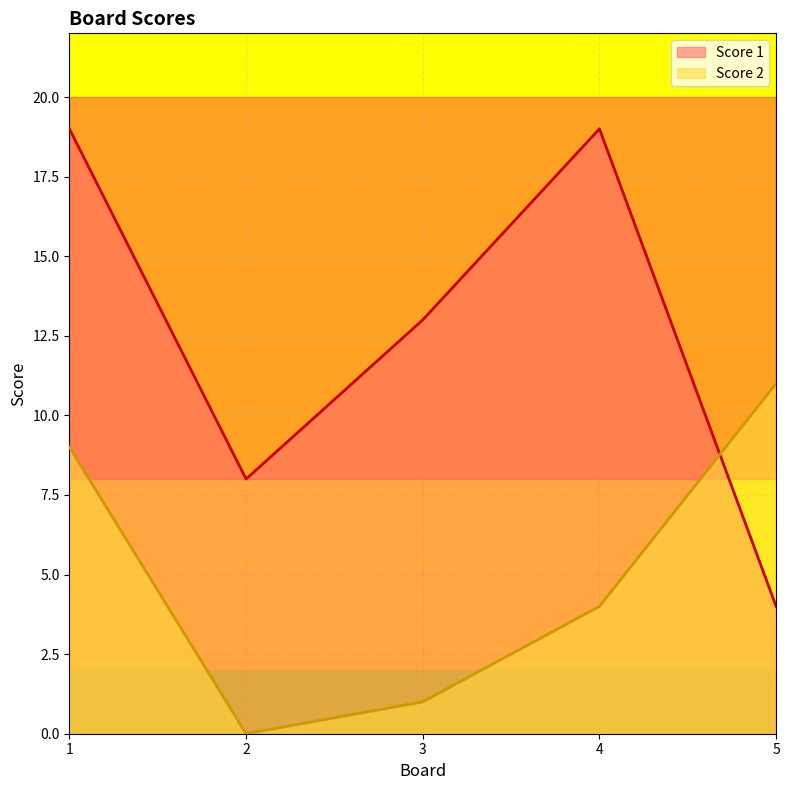

What is the average value of the Score 2 series?

5